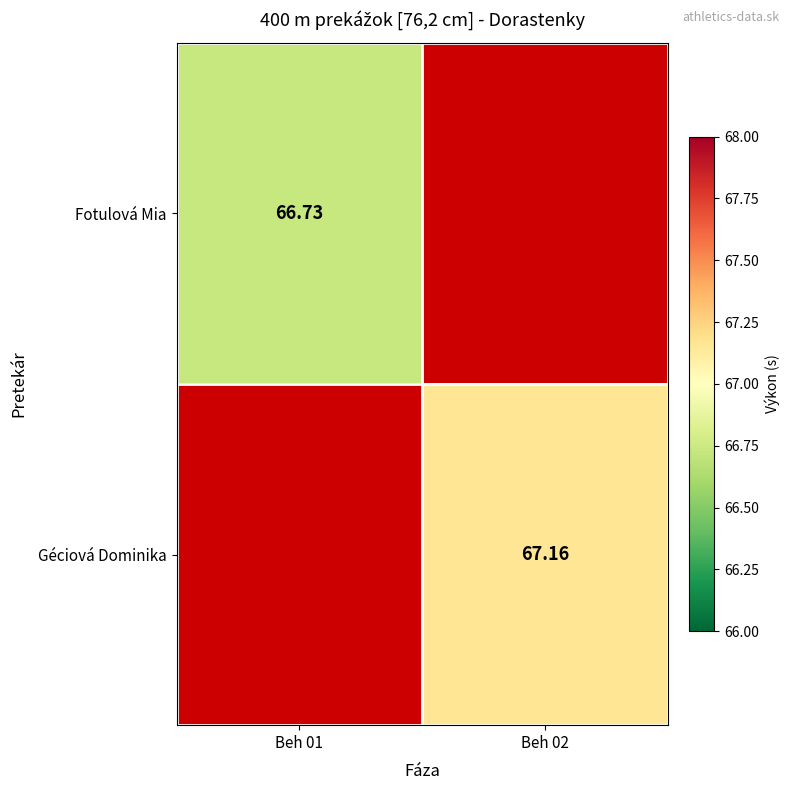

At which category does the chart reach its minimum across all series?

Beh 01